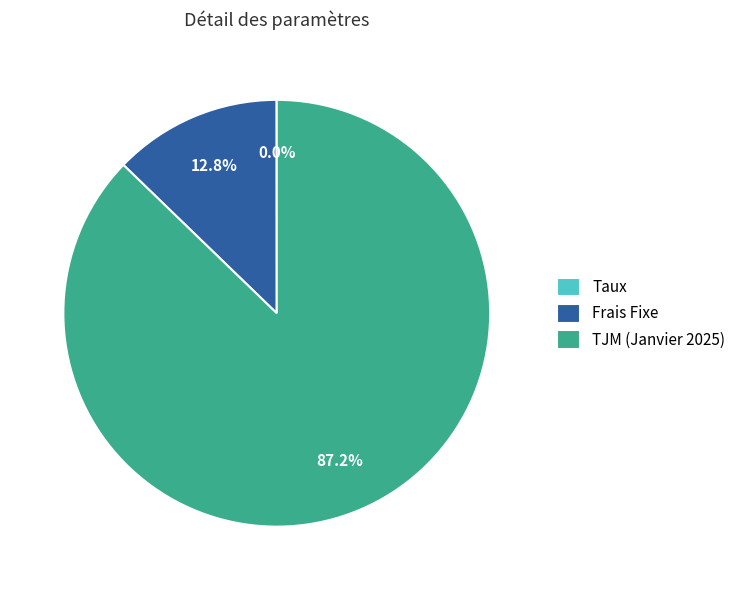

Between Frais Fixe and TJM (Janvier 2025), which is larger?

TJM (Janvier 2025)